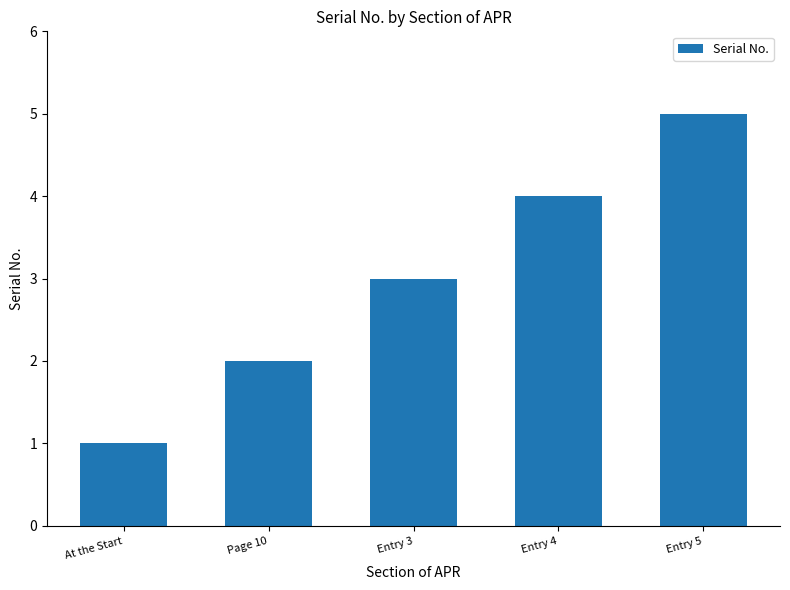

Reading left to right, list all the values displayed in this chart.

At the Start=1	Page 10=2	Entry 3=3	Entry 4=4	Entry 5=5